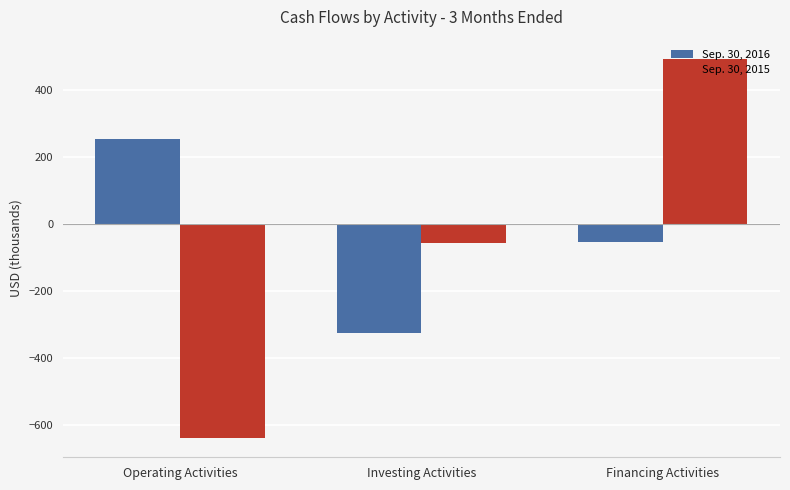

Rank the series at Operating Activities from lowest to highest value.

Sep. 30, 2015, Sep. 30, 2016